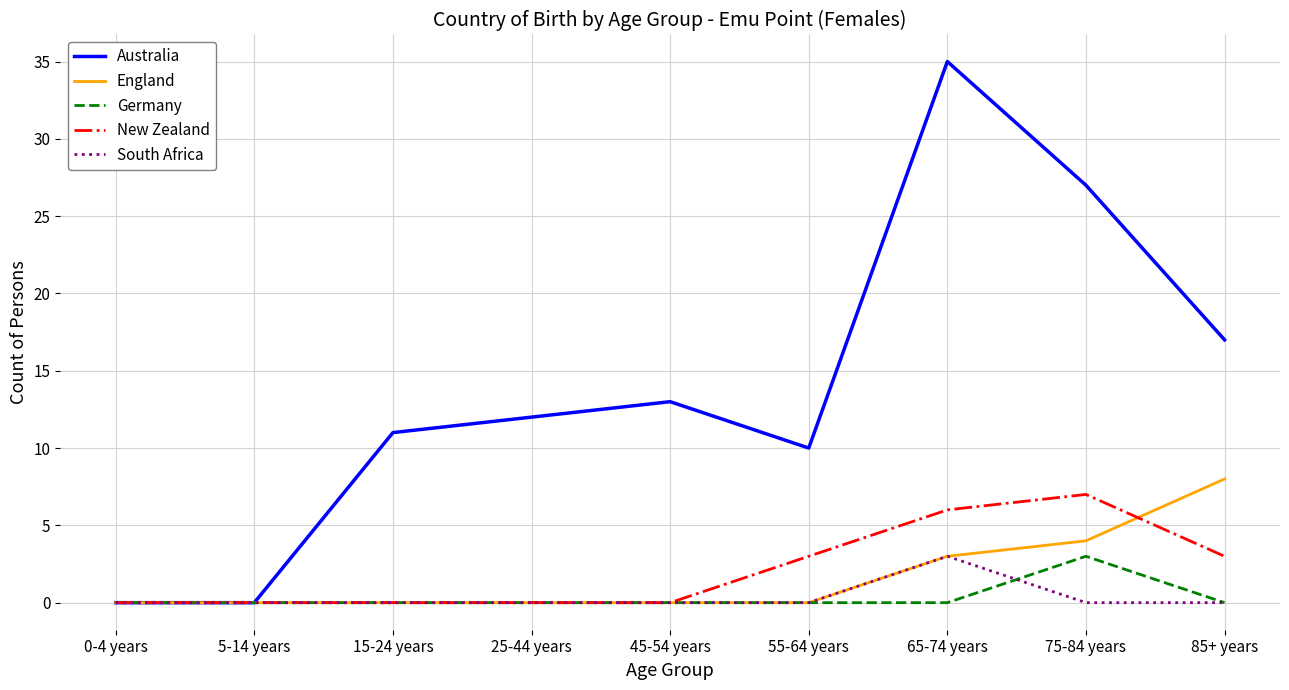

Which series has the largest total across all categories?

Australia